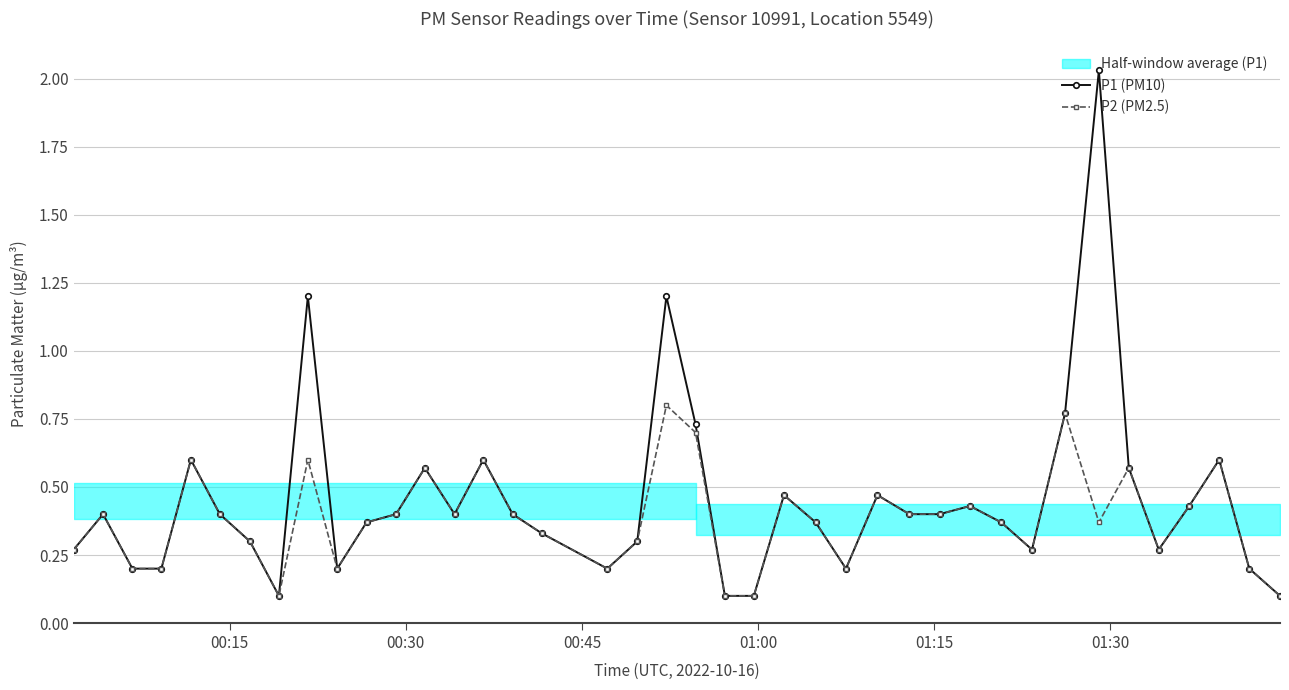

Count the P2 (PM2.5) values in the range 0 to 1.

40